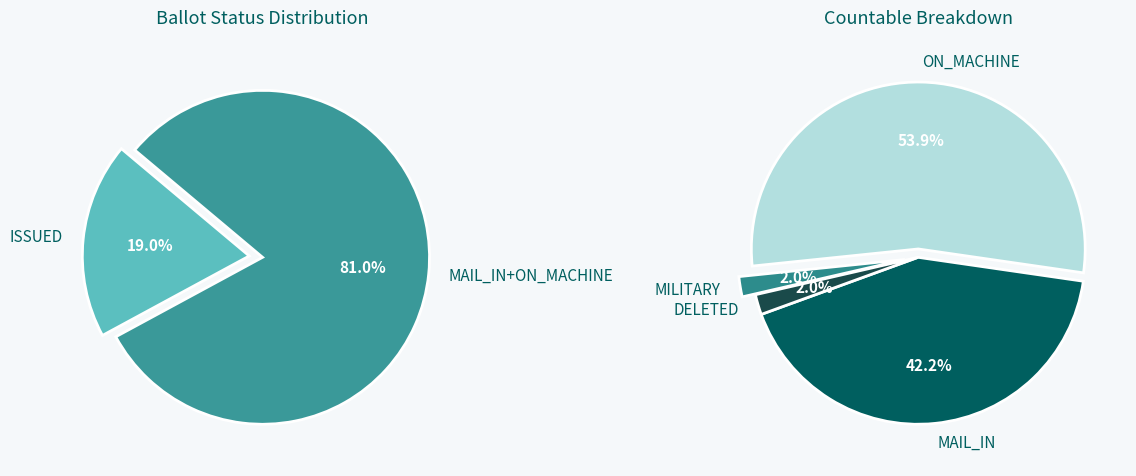

What percentage is the MILITARY slice, to the nearest percent?

2%